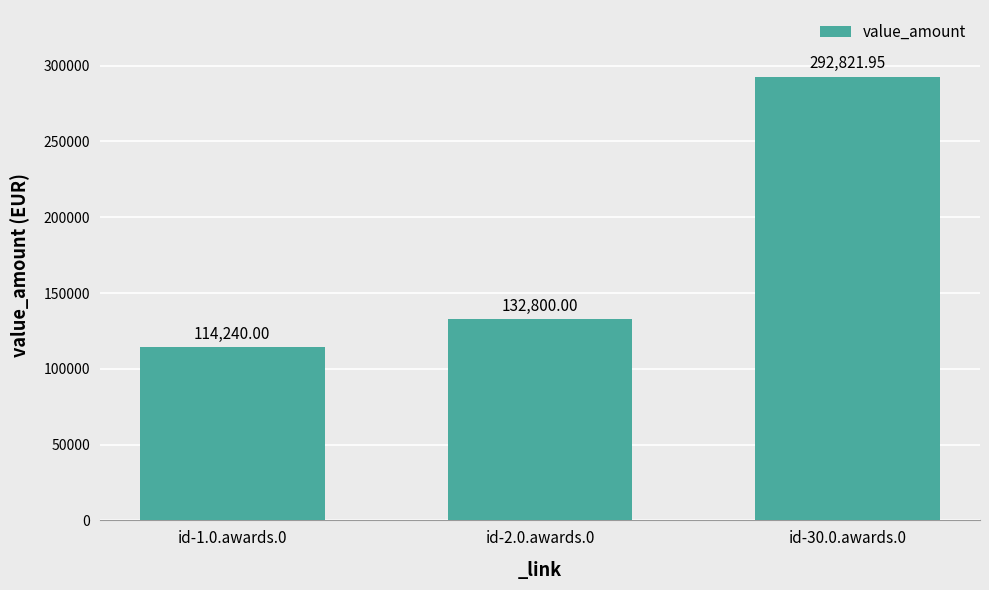

How many categories are shown in the chart?

3